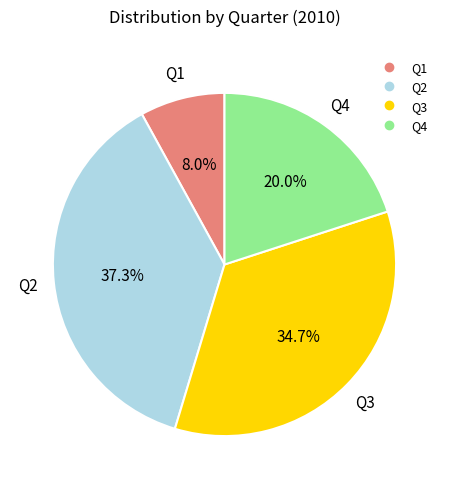

Is Q4 the majority of the pie?

No